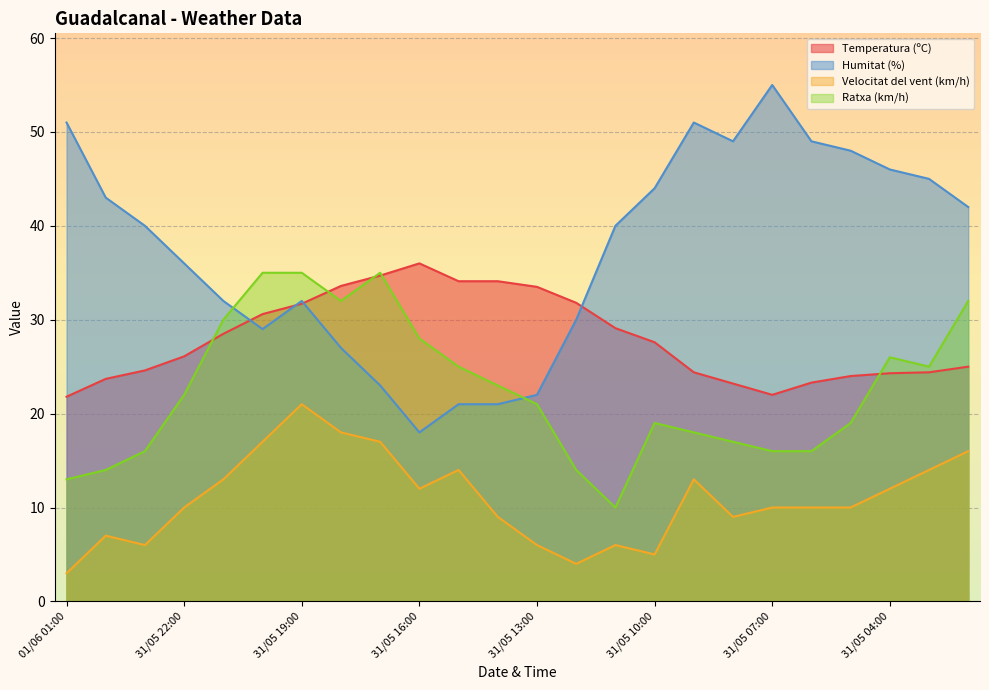

Which series ends up on top after the final intersection of Humitat (%) and Temperatura (ºC)?

Humitat (%)